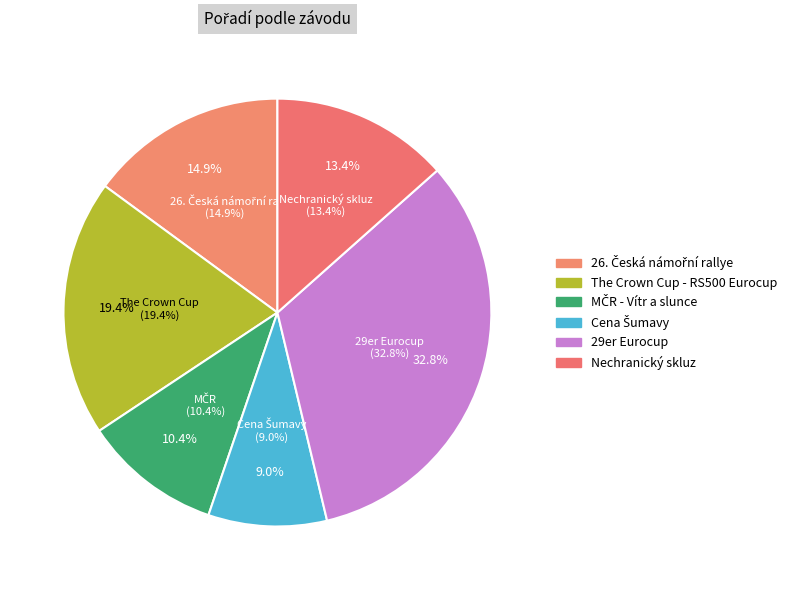

To the nearest percent, what is the difference between the The Crown Cup - RS500 Eurocup and Cena Šumavy slice percentages?

10%